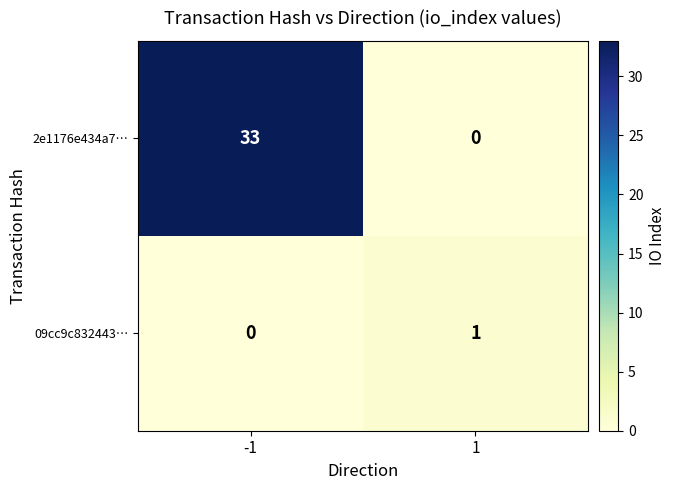

What is the approximate value of 2e1176e434a7… at -1?

33